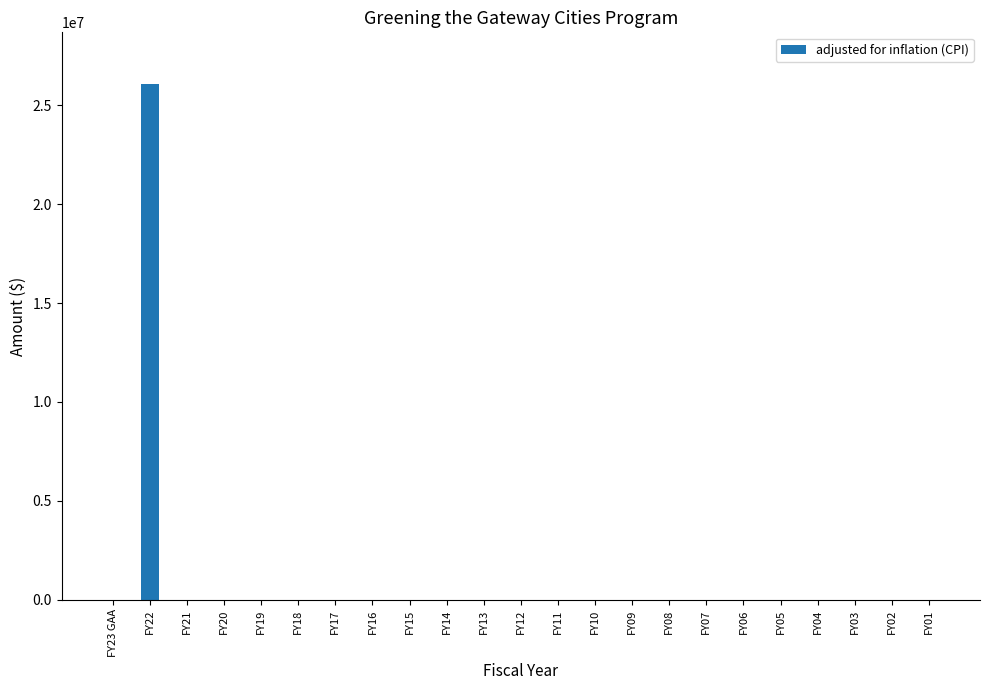

True or false: the data shows -11320350 at FY04.

False